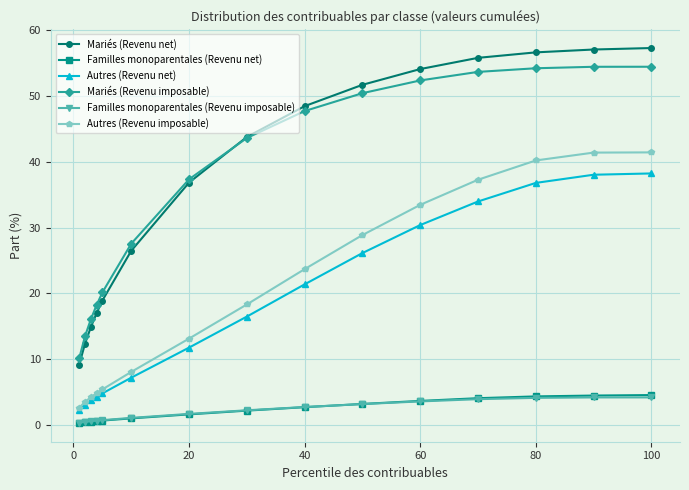

What is the value of the Mariés (Revenu imposable) point at the 11th from the left?

52.3